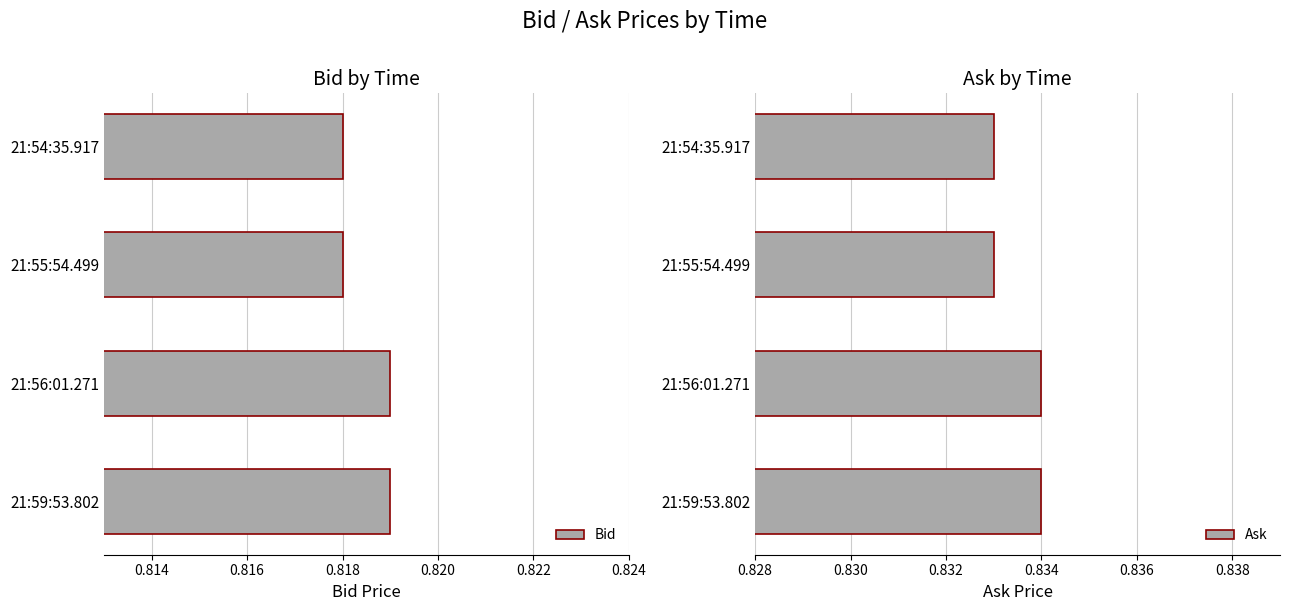

How many Bid values are between 0 and 1?

4